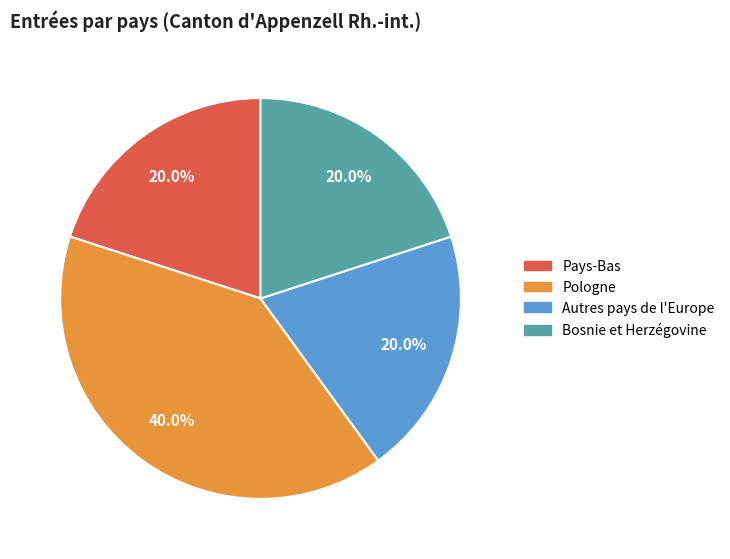

What is the ratio of the value at Pologne to the value at Pays-Bas?

2.0